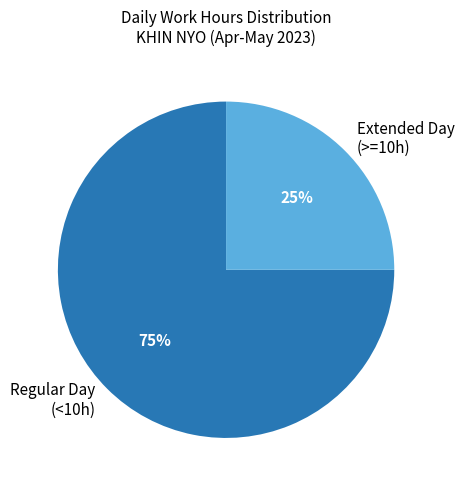

To the nearest percent, what percentage of the pie is Regular Day (<10h)?

75%